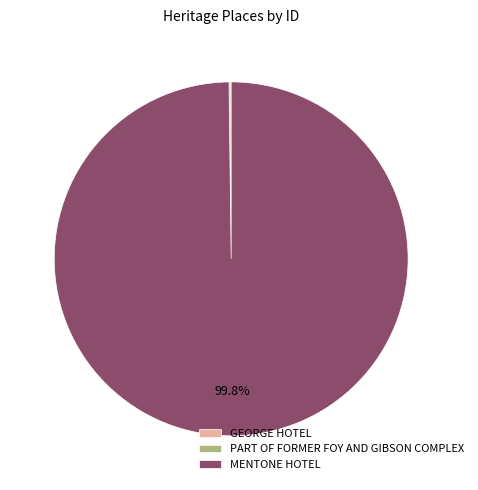

Which category accounts for the majority?

MENTONE HOTEL